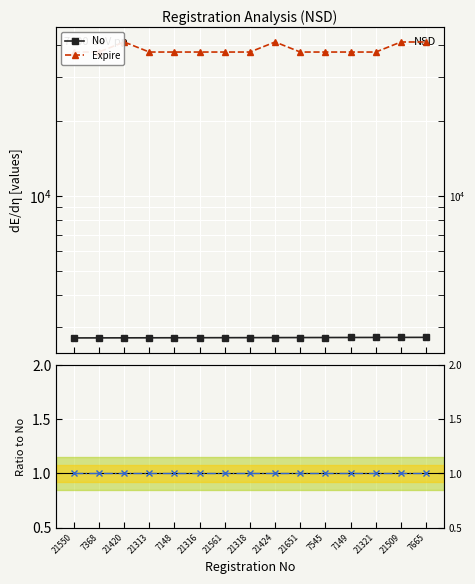

True or false: No has a value of 4357.1 at 21316.

False